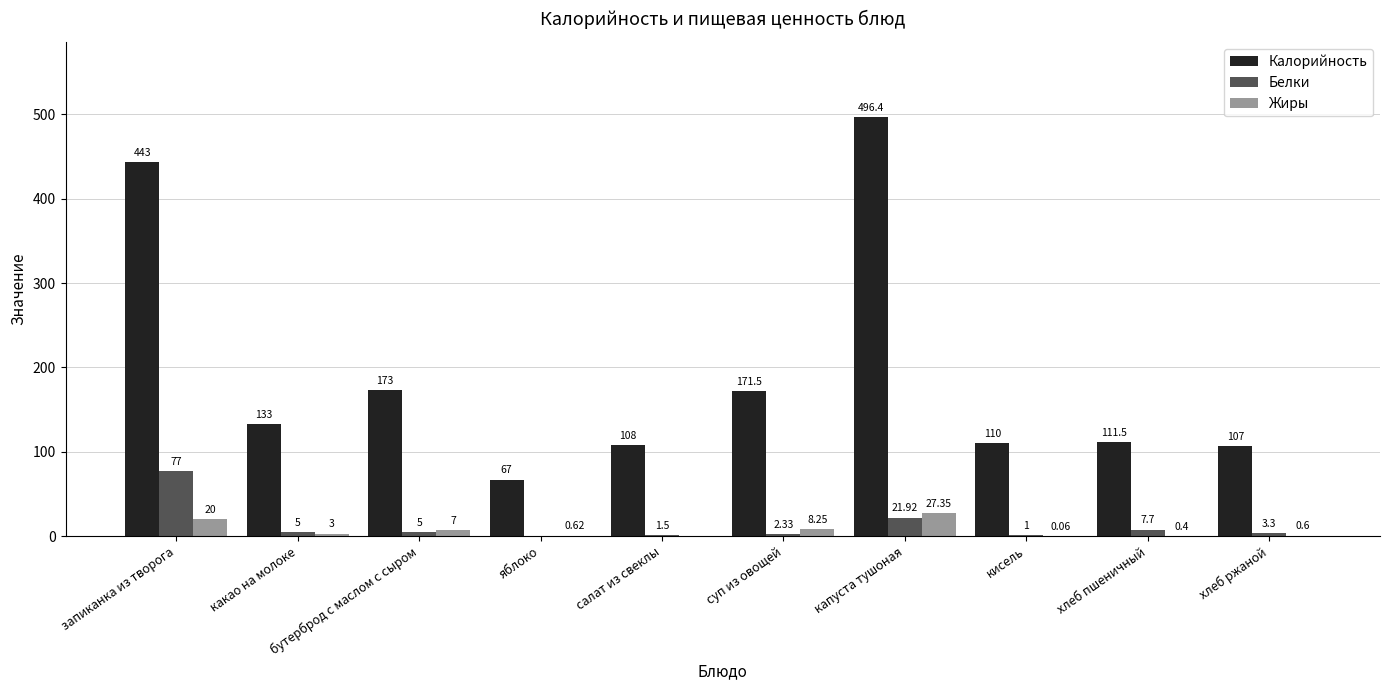

At which label is Калорийность closest to 281?

бутерброд с маслом с сыром